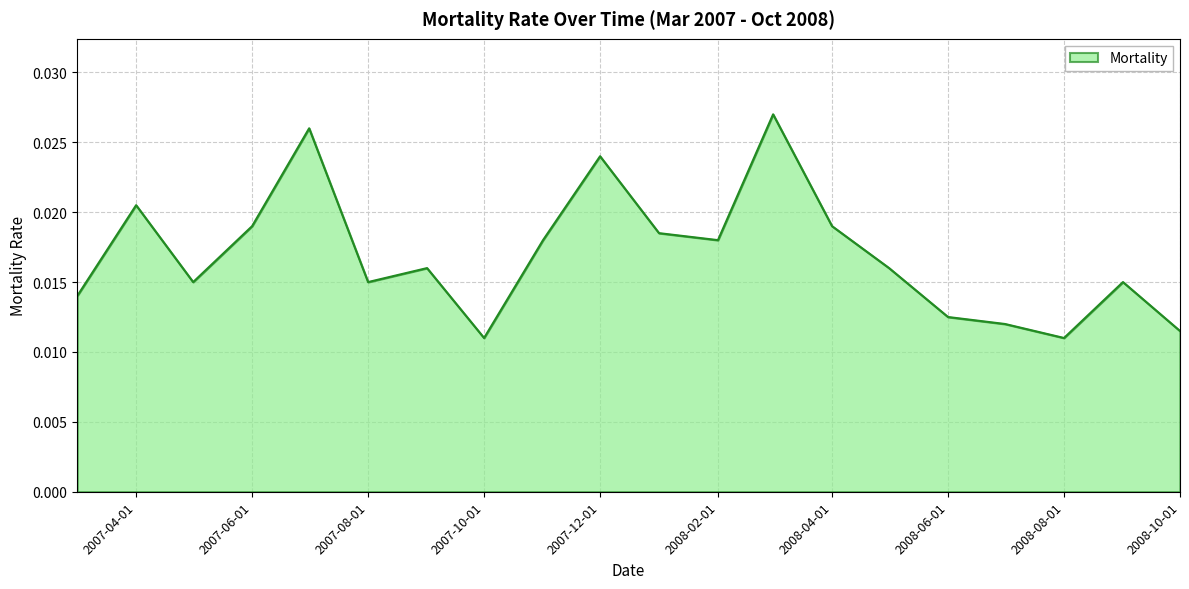

At which category does the data reach its first local peak?

2007-04-01